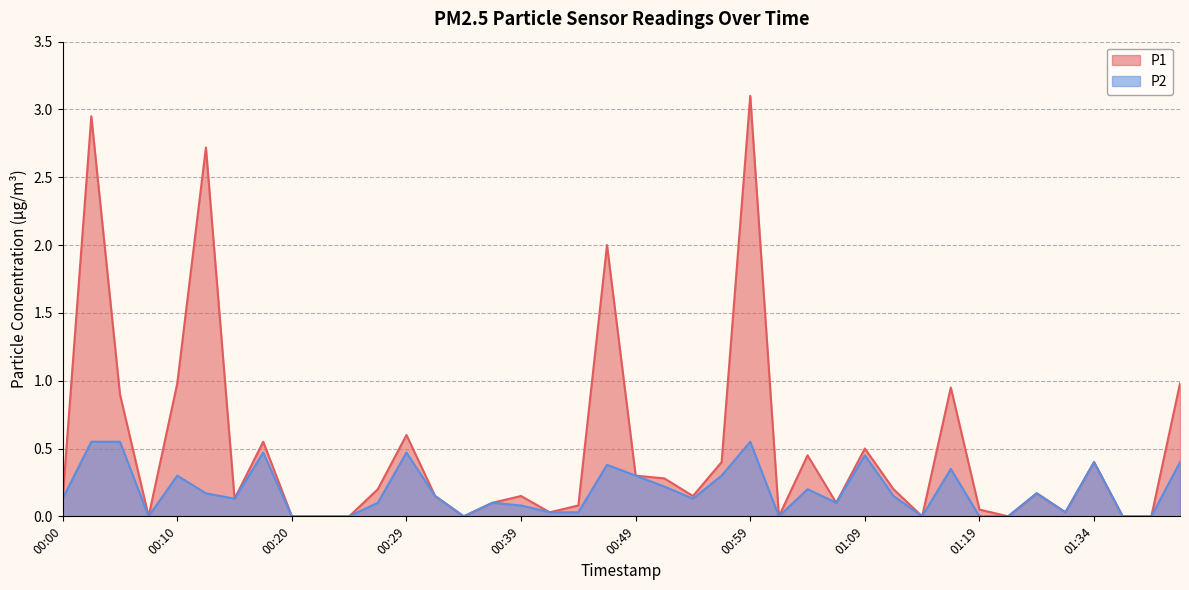

Is it true that P2 equals 0.3 at 00:49?

True